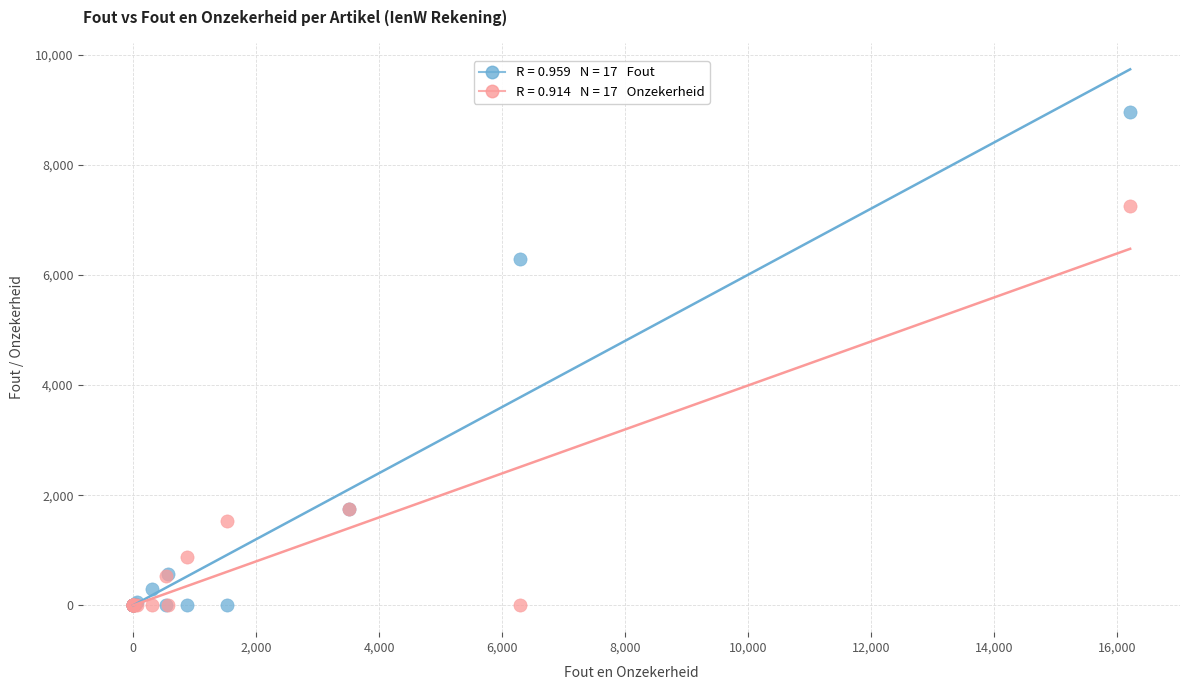

Across all series, what Y value is closest to 4474?

6288